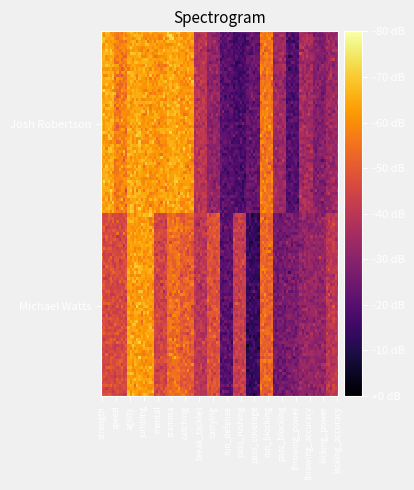

How many series are shown in this chart?

2